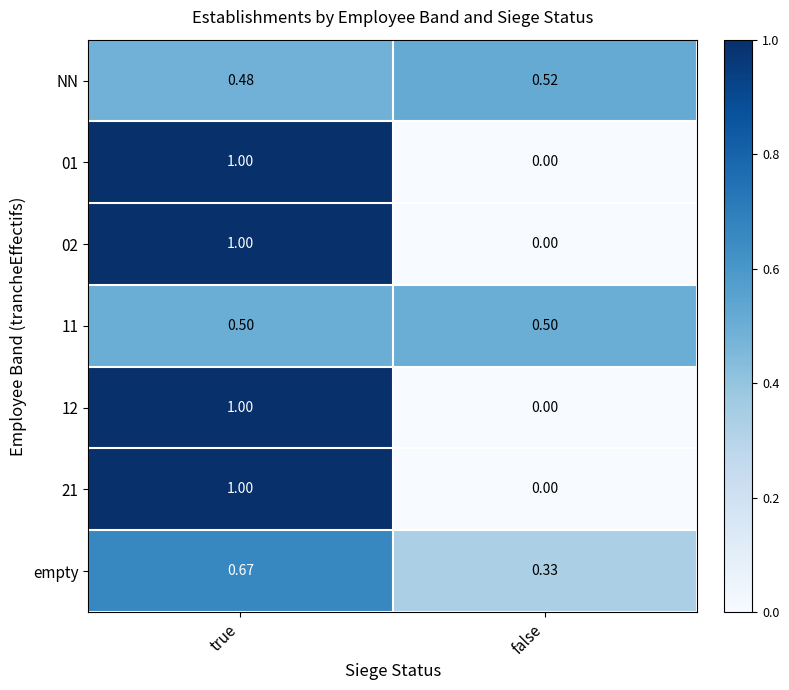

Which label corresponds to the largest value in the chart?

true